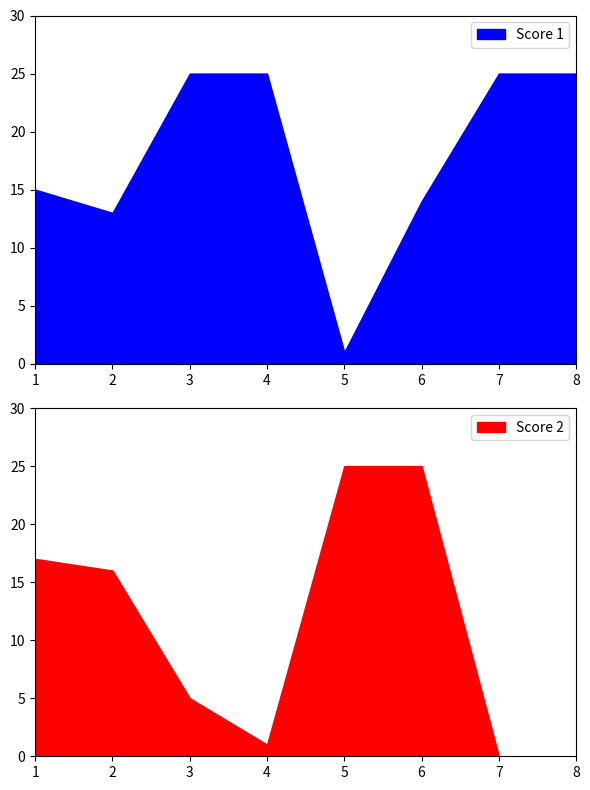

Where do Score 1 and Score 2 first cross each other?

2 and 3